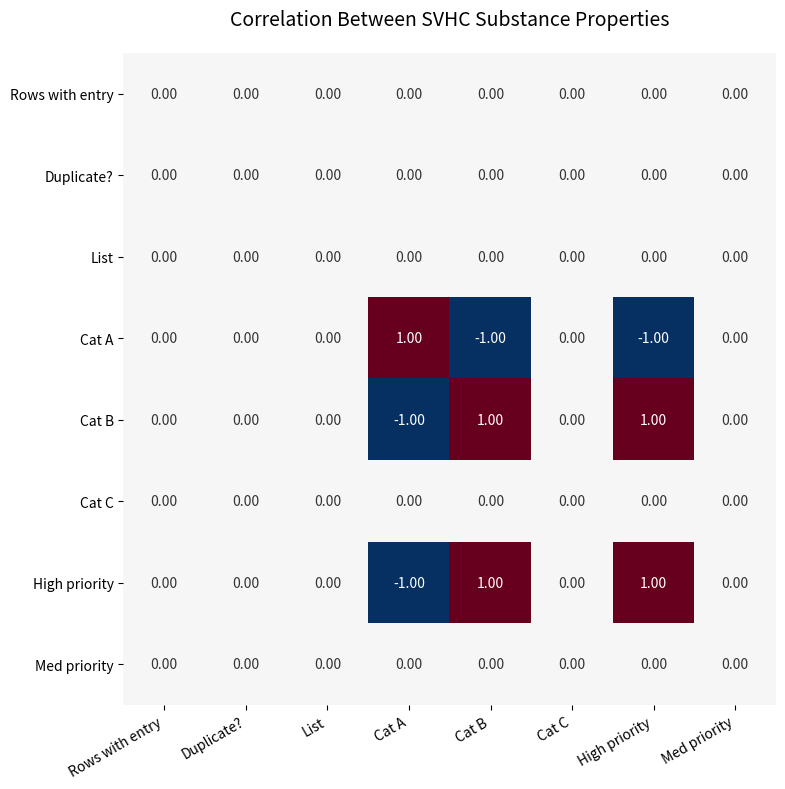

Reading left to right, transcribe all the data shown in this chart.

Rows with entry: Rows with entry=0.0	Duplicate?=0.0	List=0.0	Cat A=0.0	Cat B=0.0	Cat C=0.0	High priority=0.0	Med priority=0.0
Duplicate?: Rows with entry=0.0	Duplicate?=0.0	List=0.0	Cat A=0.0	Cat B=0.0	Cat C=0.0	High priority=0.0	Med priority=0.0
List: Rows with entry=0.0	Duplicate?=0.0	List=0.0	Cat A=0.0	Cat B=0.0	Cat C=0.0	High priority=0.0	Med priority=0.0
Cat A: Rows with entry=0.0	Duplicate?=0.0	List=0.0	Cat A=1.0	Cat B=-1.0	Cat C=0.0	High priority=-1.0	Med priority=0.0
Cat B: Rows with entry=0.0	Duplicate?=0.0	List=0.0	Cat A=-1.0	Cat B=1.0	Cat C=0.0	High priority=1.0	Med priority=0.0
Cat C: Rows with entry=0.0	Duplicate?=0.0	List=0.0	Cat A=0.0	Cat B=0.0	Cat C=0.0	High priority=0.0	Med priority=0.0
High priority: Rows with entry=0.0	Duplicate?=0.0	List=0.0	Cat A=-1.0	Cat B=1.0	Cat C=0.0	High priority=1.0	Med priority=0.0
Med priority: Rows with entry=0.0	Duplicate?=0.0	List=0.0	Cat A=0.0	Cat B=0.0	Cat C=0.0	High priority=0.0	Med priority=0.0